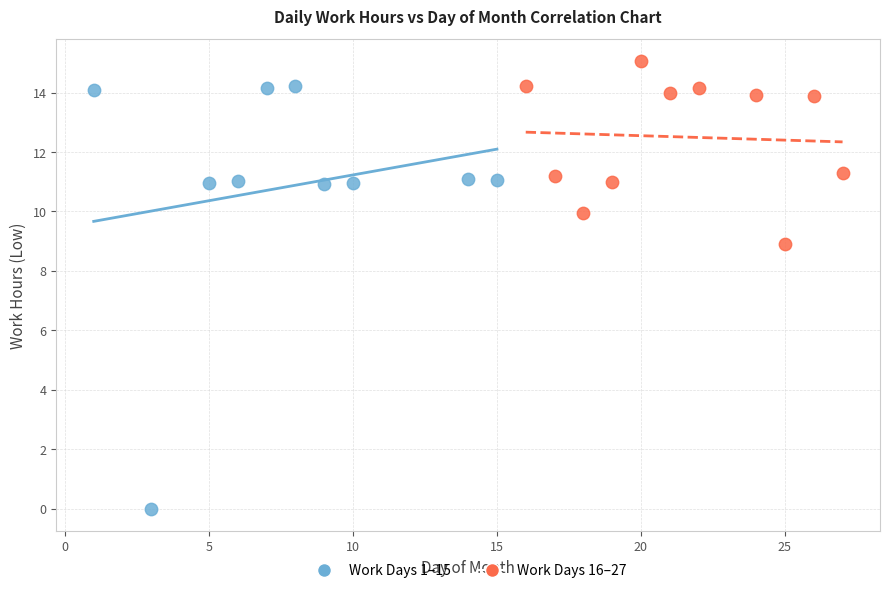

Which series reaches the maximum Y coordinate?

Work Days 16–27